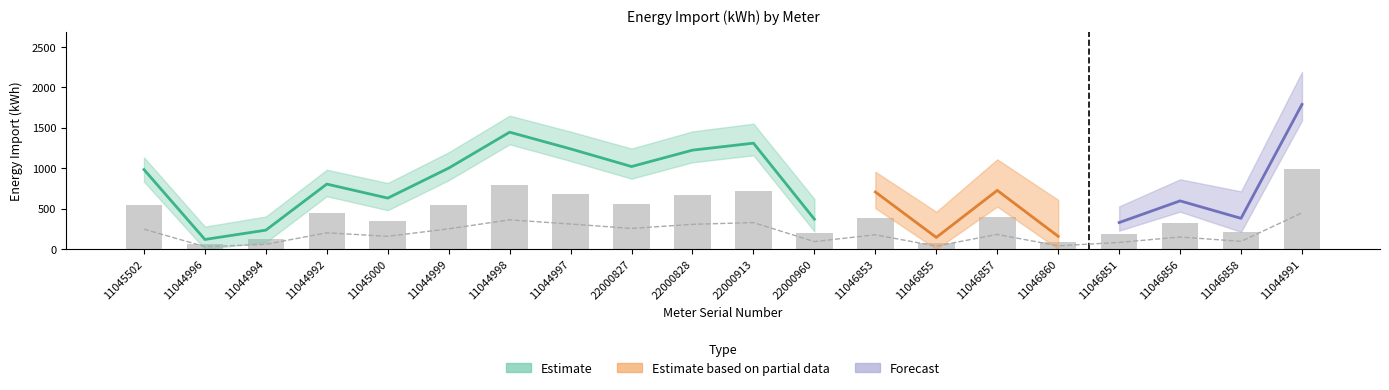

True or false: Apparent_Power_Kva has a value of 0.6 at 11044996.

False